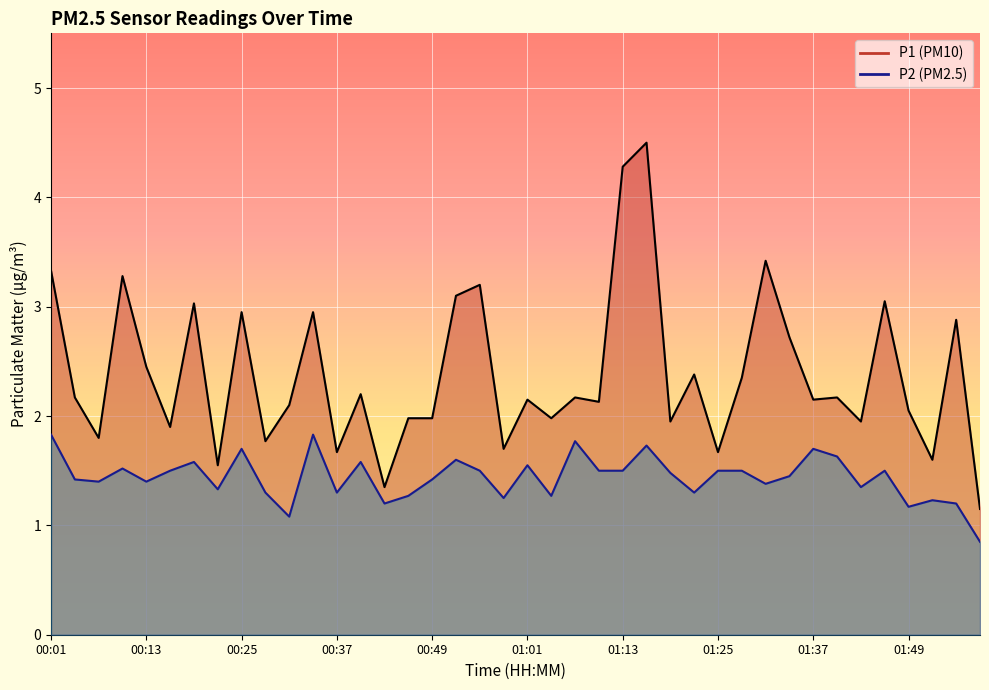

Is it true that P2 equals 1.6 at 01:49?

False